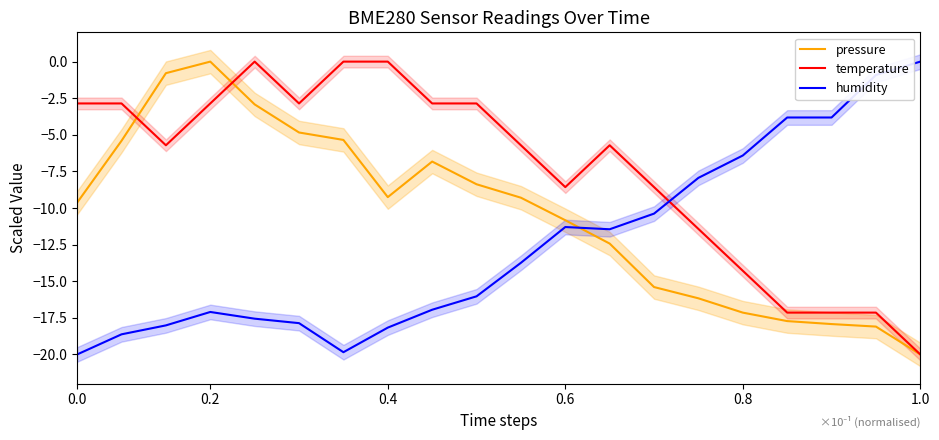

How many interior local peaks does the temperature series have?

2